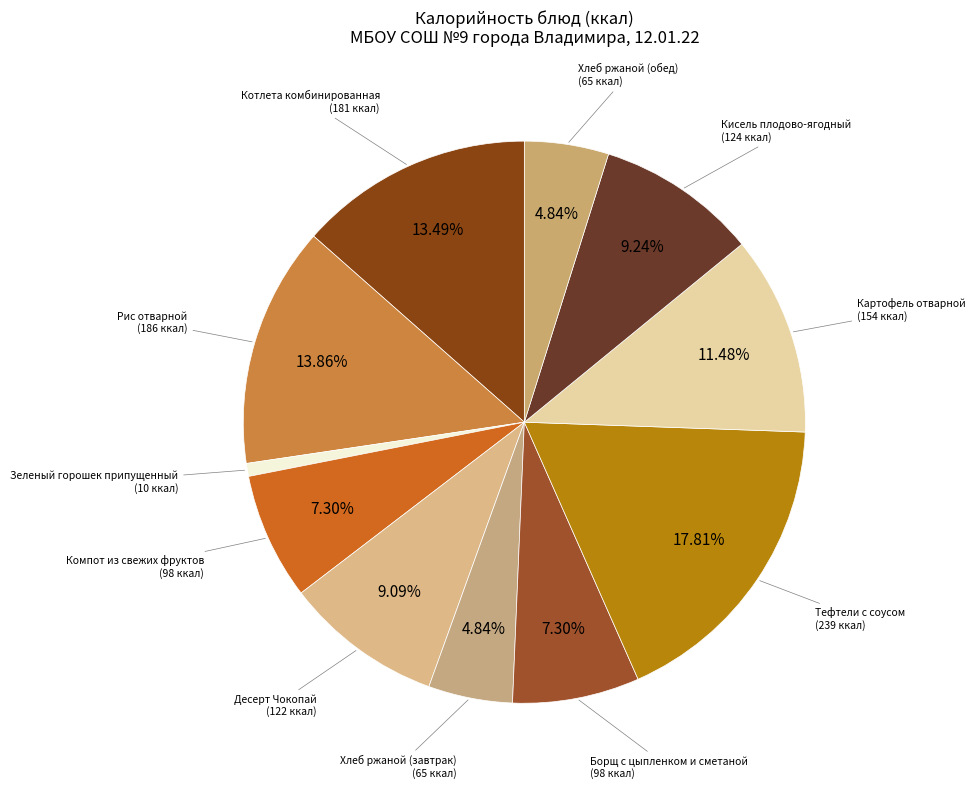

Combined, do Картофель отварной and Кисель плодово-ягодный account for over 50%?

No